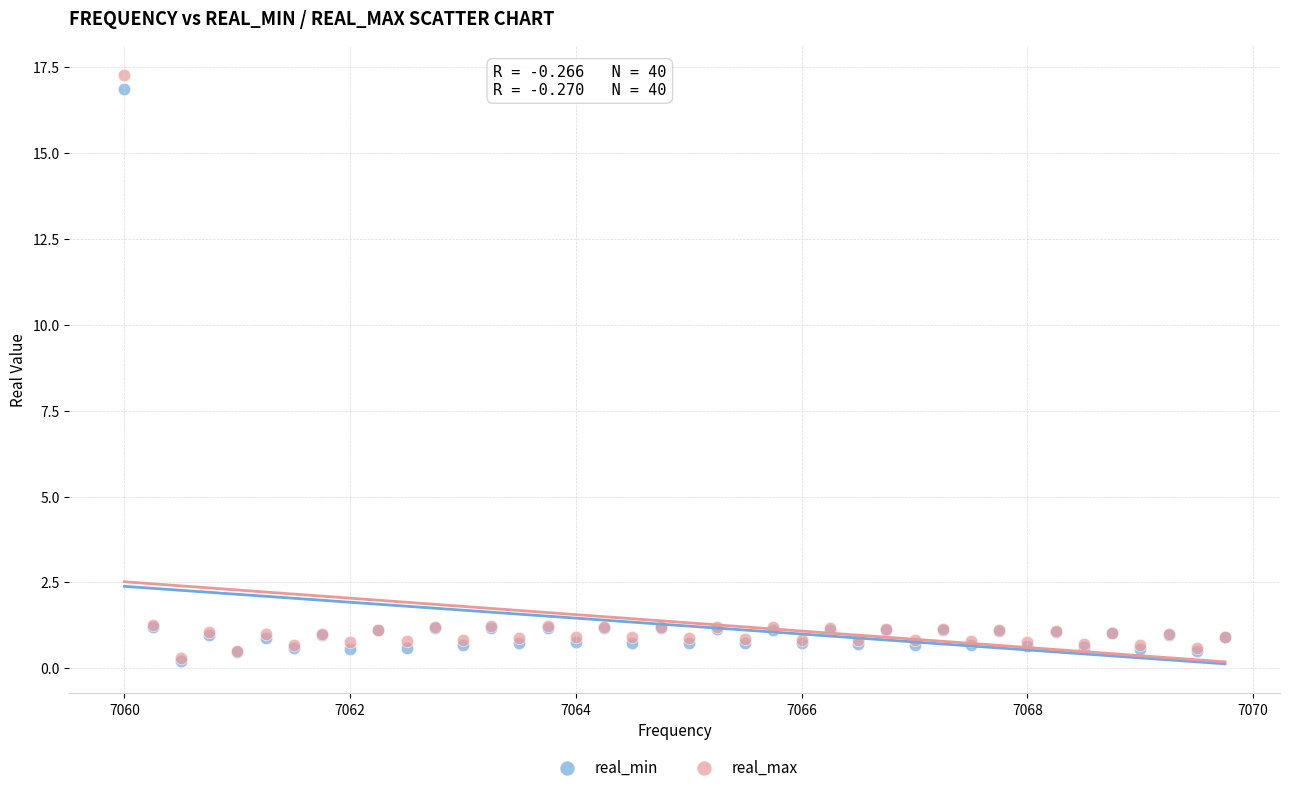

Which series has the largest Y range (max minus min)?

real_max